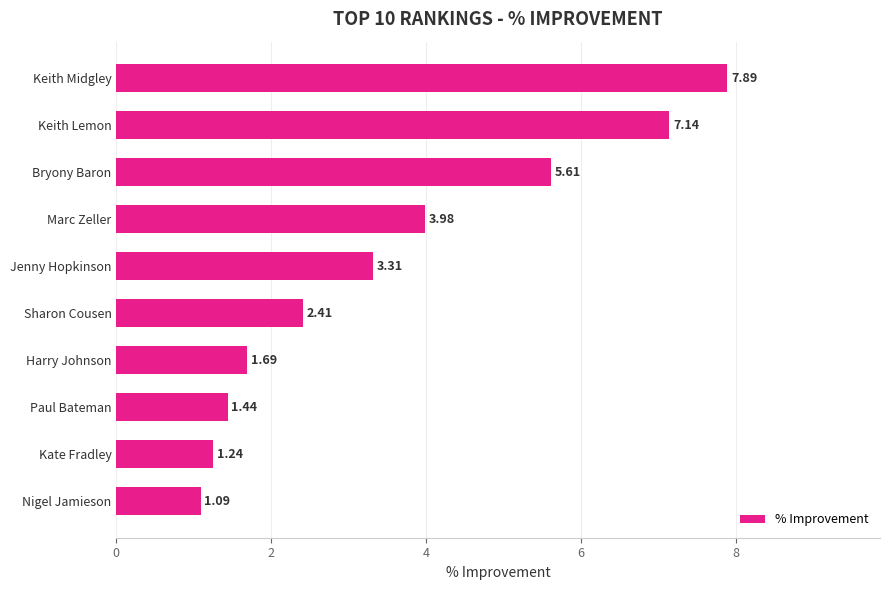

What is the greatest value displayed?

7.9